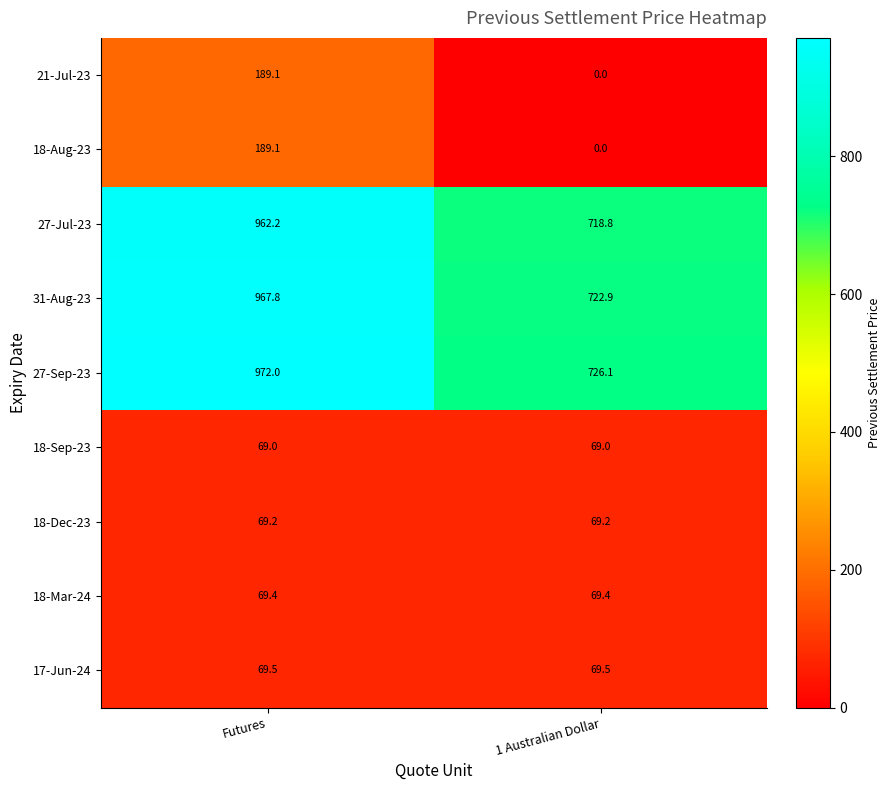

Rank the categories by 18-Aug-23 value from highest to lowest.

Futures, 1 Australian Dollar